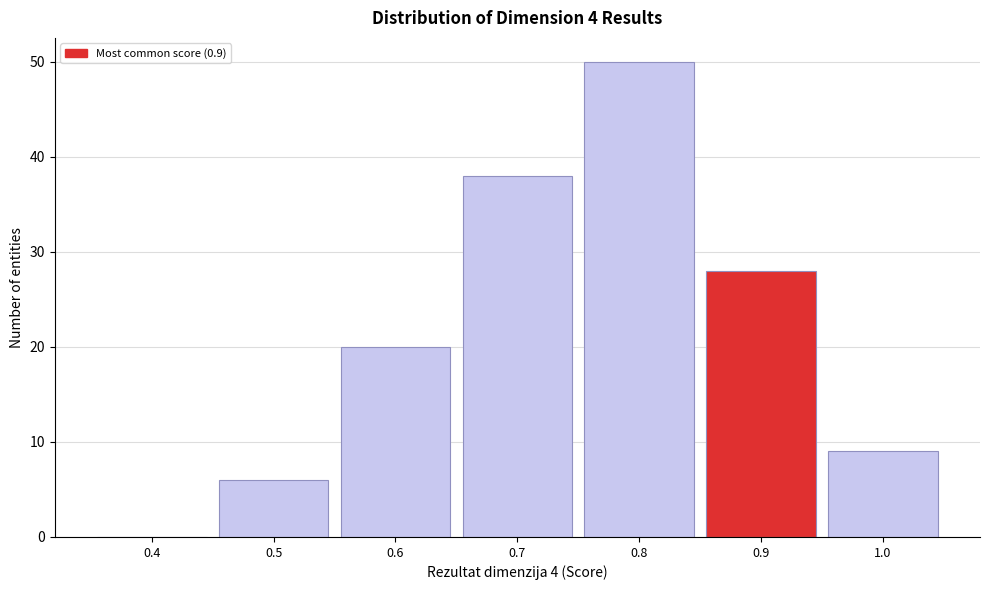

What is the height of the bar covering 0.95 to 1.05 on the x-axis? The values are not printed on the chart, so give them approximately, as read against the axis.

9